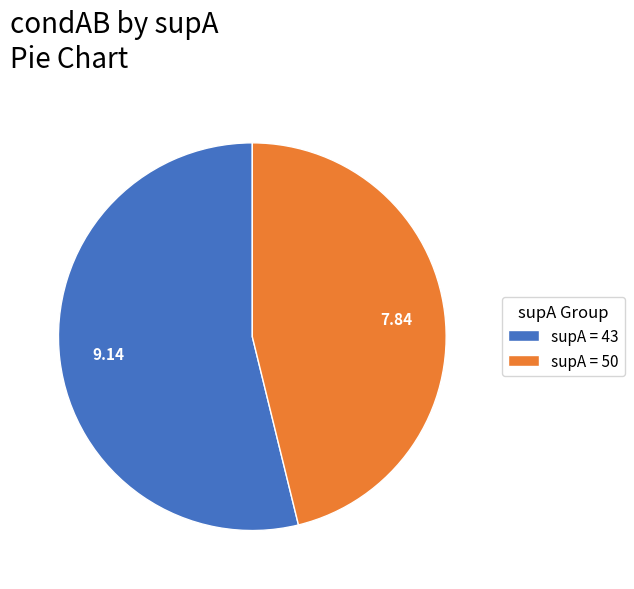

What is the smallest slice in the pie chart?

supA = 50